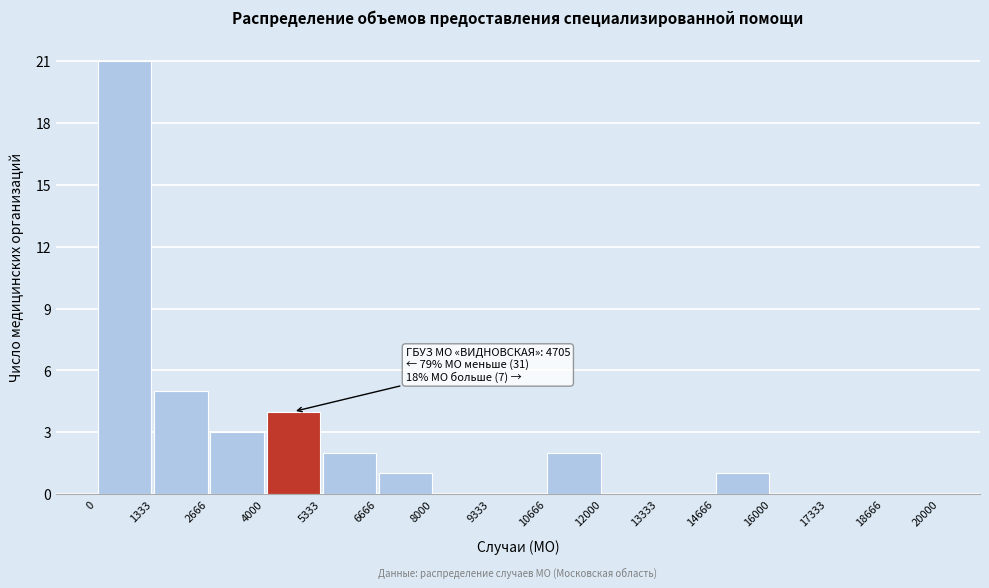

Over which range of the x-axis is the bar tallest?

0 to 1333